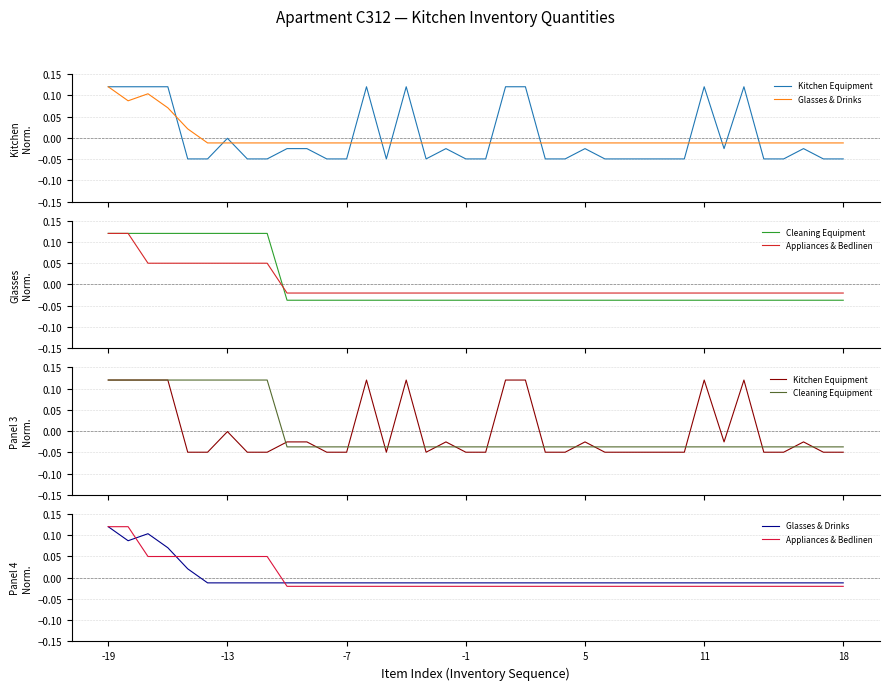

Reading left to right, extract all data points from this chart.

Kitchen Equipment: 0.1	0.1	0.1	0.1	-0.0	-0.0	-0.0	-0.0	-0.0	-0.0	-0.0	-0.0	-0.0	0.1	-0.0	0.1	-0.0	-0.0	-0.0	-0.0	0.1	0.1	-0.0	-0.0	-0.0	-0.0	-0.0	-0.0	-0.0	-0.0	0.1	-0.0	0.1	-0.0	-0.0	-0.0	-0.0	-0.0
Glasses & Drinks: 0.1	0.1	0.1	0.1	0.0	-0.0	-0.0	-0.0	-0.0	-0.0	-0.0	-0.0	-0.0	-0.0	-0.0	-0.0	-0.0	-0.0	-0.0	-0.0	-0.0	-0.0	-0.0	-0.0	-0.0	-0.0	-0.0	-0.0	-0.0	-0.0	-0.0	-0.0	-0.0	-0.0	-0.0	-0.0	-0.0	-0.0
Cleaning Equipment: 0.1	0.1	0.1	0.1	0.1	0.1	0.1	0.1	0.1	-0.0	-0.0	-0.0	-0.0	-0.0	-0.0	-0.0	-0.0	-0.0	-0.0	-0.0	-0.0	-0.0	-0.0	-0.0	-0.0	-0.0	-0.0	-0.0	-0.0	-0.0	-0.0	-0.0	-0.0	-0.0	-0.0	-0.0	-0.0	-0.0
Appliances & Bedlinen: 0.1	0.1	0.0	0.0	0.0	0.0	0.0	0.0	0.0	-0.0	-0.0	-0.0	-0.0	-0.0	-0.0	-0.0	-0.0	-0.0	-0.0	-0.0	-0.0	-0.0	-0.0	-0.0	-0.0	-0.0	-0.0	-0.0	-0.0	-0.0	-0.0	-0.0	-0.0	-0.0	-0.0	-0.0	-0.0	-0.0